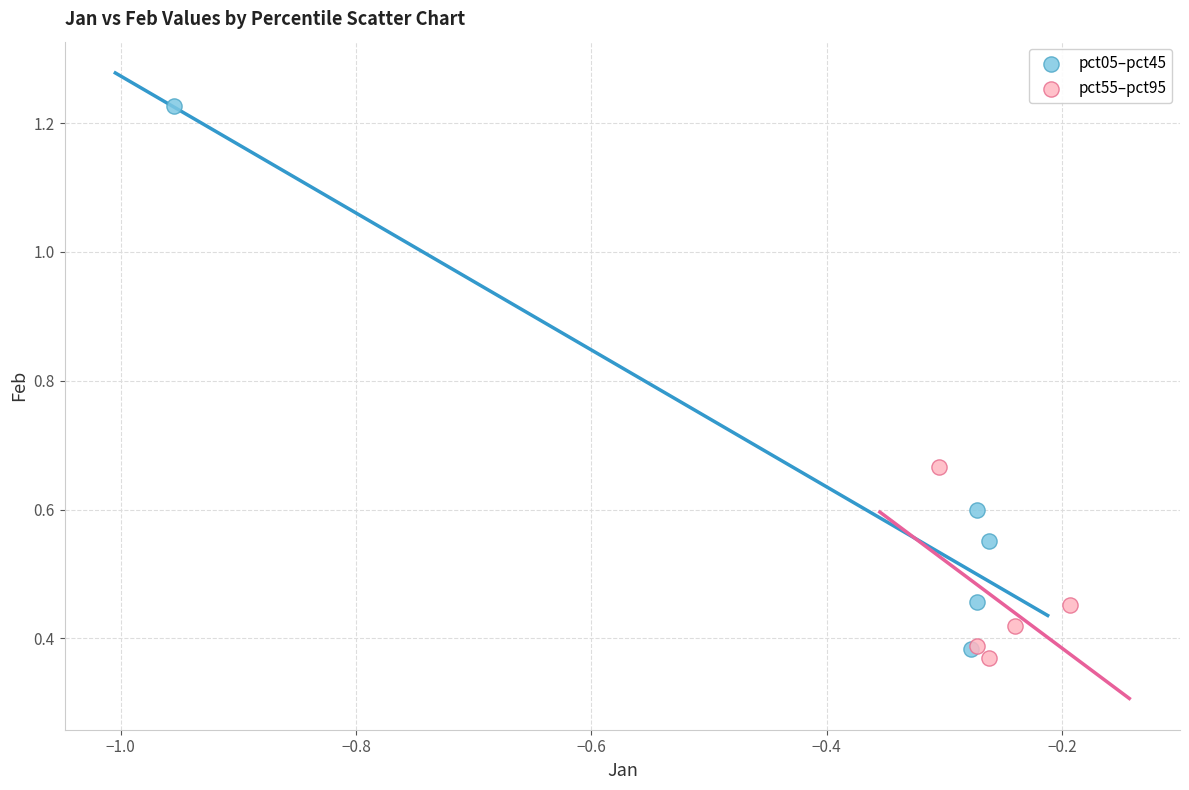

Which series has the widest spread of Y values?

pct05–pct45